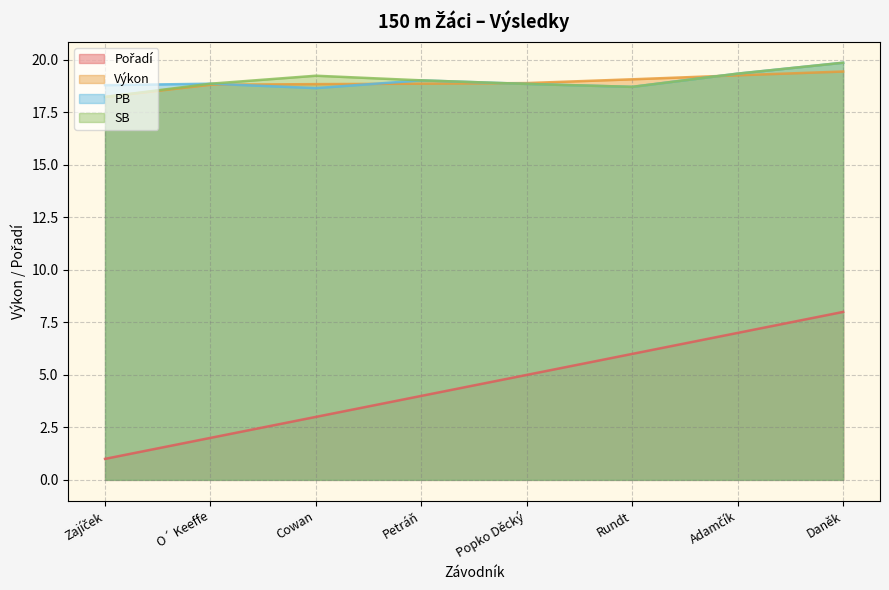

Reading right to left, transcribe all the data shown in this chart.

Pořadí: 8.0	7.0	6.0	5.0	4.0	3.0	2.0	1.0
Výkon: 19.4	19.3	19.1	18.9	18.9	18.9	18.8	18.2
PB: 19.9	19.4	18.7	18.9	19.0	18.7	18.9	18.8
SB: 19.9	19.4	18.7	18.9	19.0	19.2	18.9	18.2